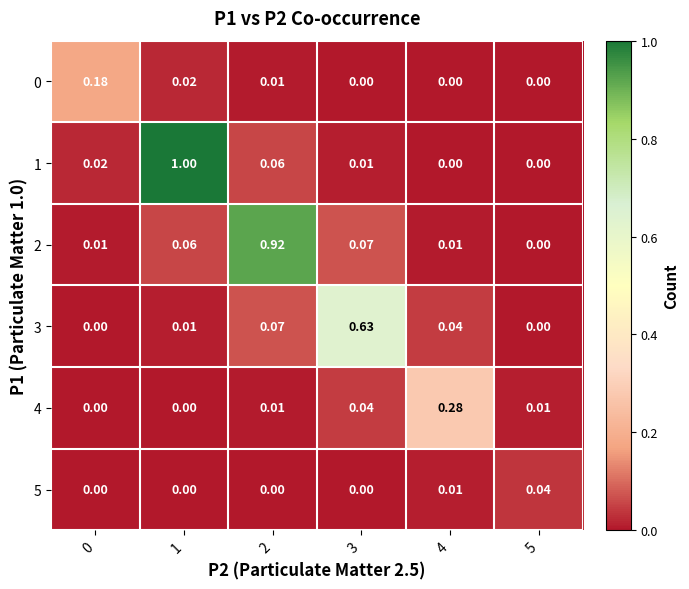

Is the value of 1 at 3 greater than the value of 5 at 0?

Yes